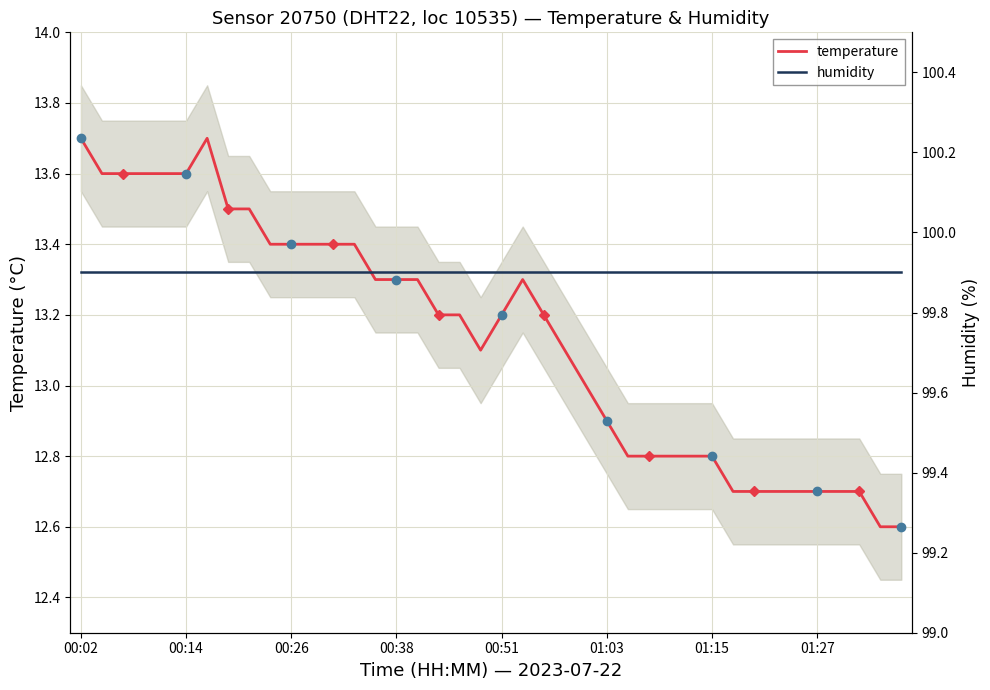

Reading left to right, extract all data points from this chart.

temperature: 13.7	13.6	13.6	13.6	13.6	13.6	13.7	13.5	13.5	13.4	13.4	13.4	13.4	13.4	13.3	13.3	13.3	13.2	13.2	13.1	13.2	13.3	13.2	13.1	13.0	12.9	12.8	12.8	12.8	12.8	12.8	12.7	12.7	12.7	12.7	12.7	12.7	12.7	12.6	12.6
humidity: 99.9	99.9	99.9	99.9	99.9	99.9	99.9	99.9	99.9	99.9	99.9	99.9	99.9	99.9	99.9	99.9	99.9	99.9	99.9	99.9	99.9	99.9	99.9	99.9	99.9	99.9	99.9	99.9	99.9	99.9	99.9	99.9	99.9	99.9	99.9	99.9	99.9	99.9	99.9	99.9